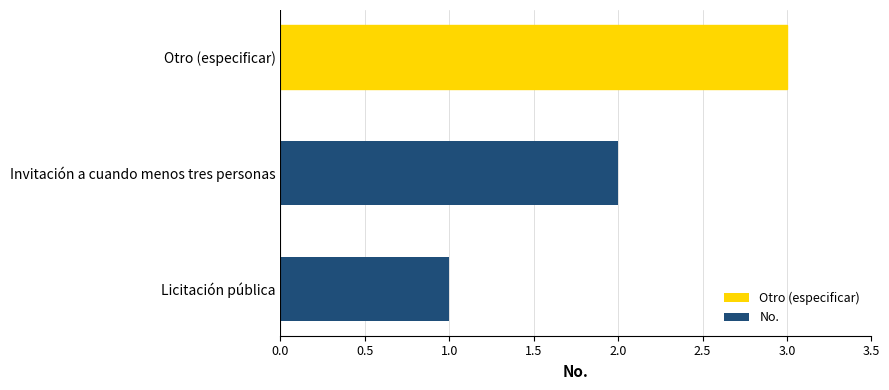

What is the sum of the values at Otro (especificar) and Licitación pública?

4